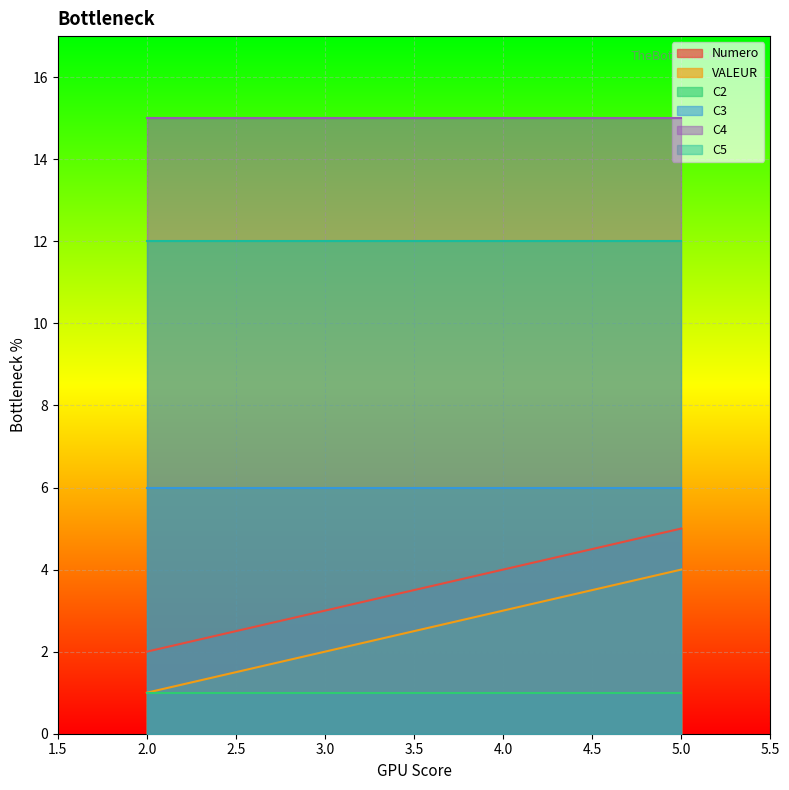

Which category has the lowest value in the VALEUR series?

2.0